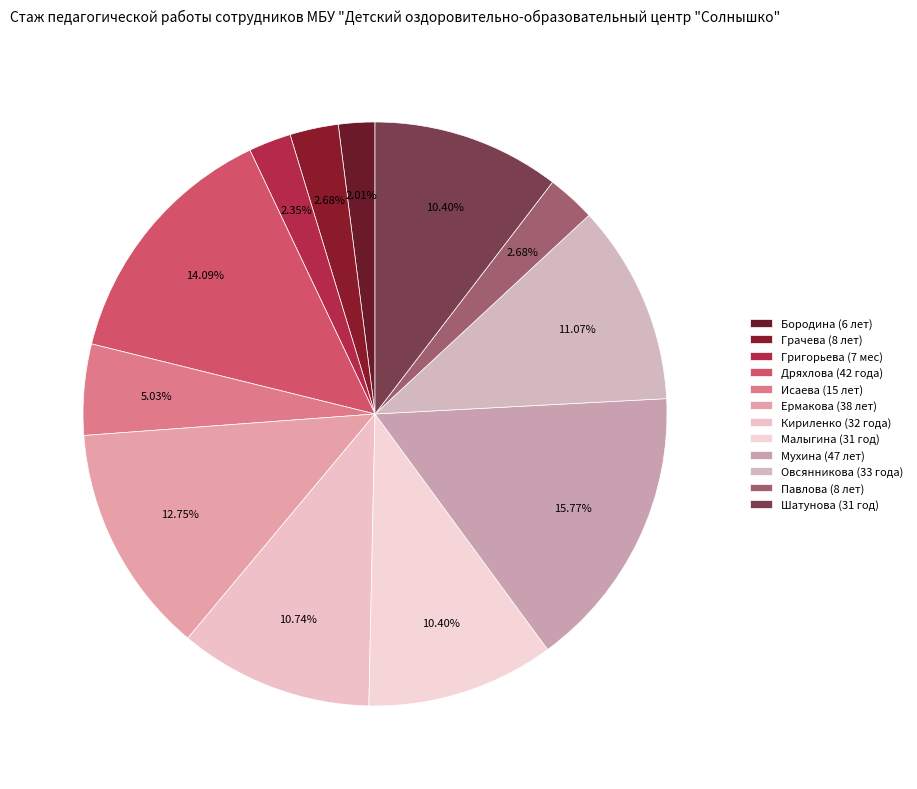

Is there a majority slice in this chart?

No